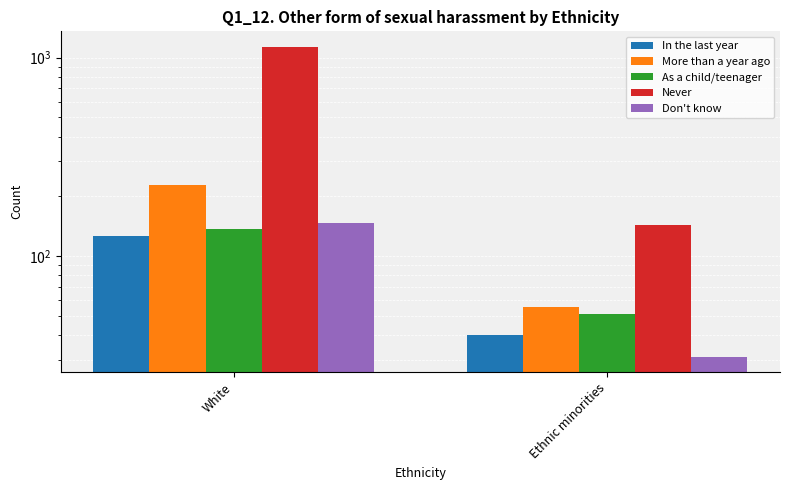

Count the Never values in the range 143 to 1133.

2